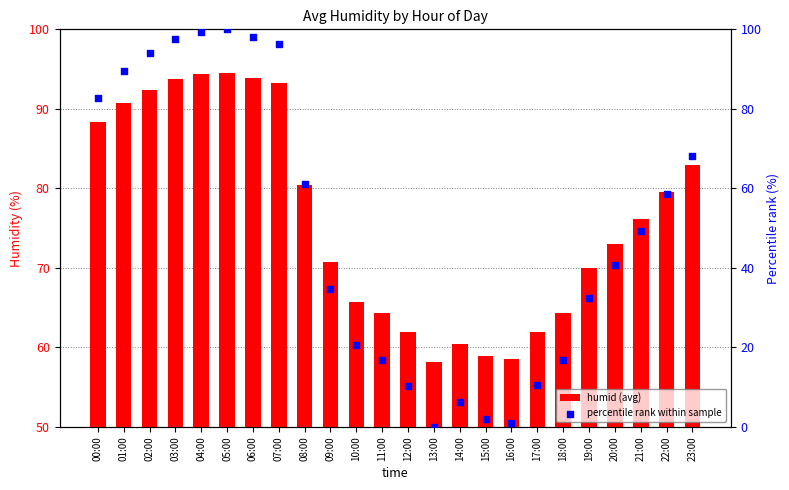

Which series contains the highest Y value?

percentile rank within sample